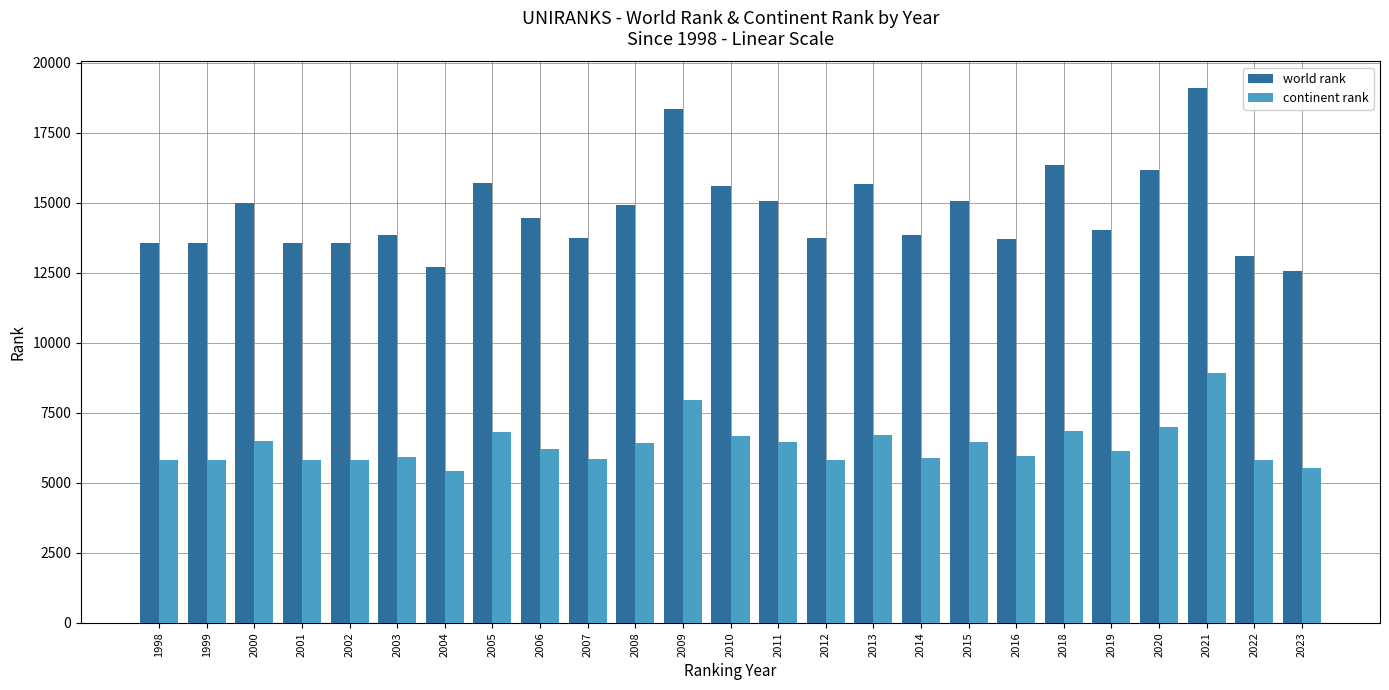

At which label is continent rank closest to 7158?

2020